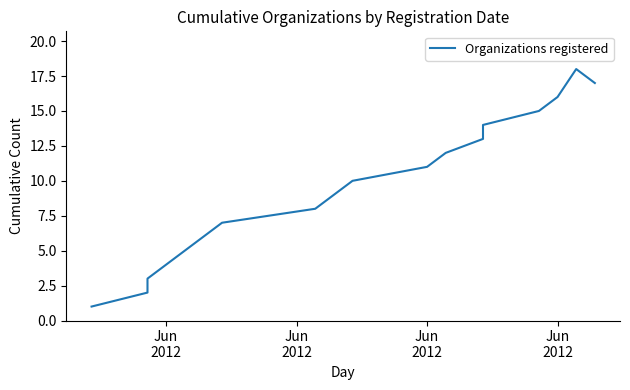

How many points are higher than both their immediate neighbors (excluding endpoints)?

1